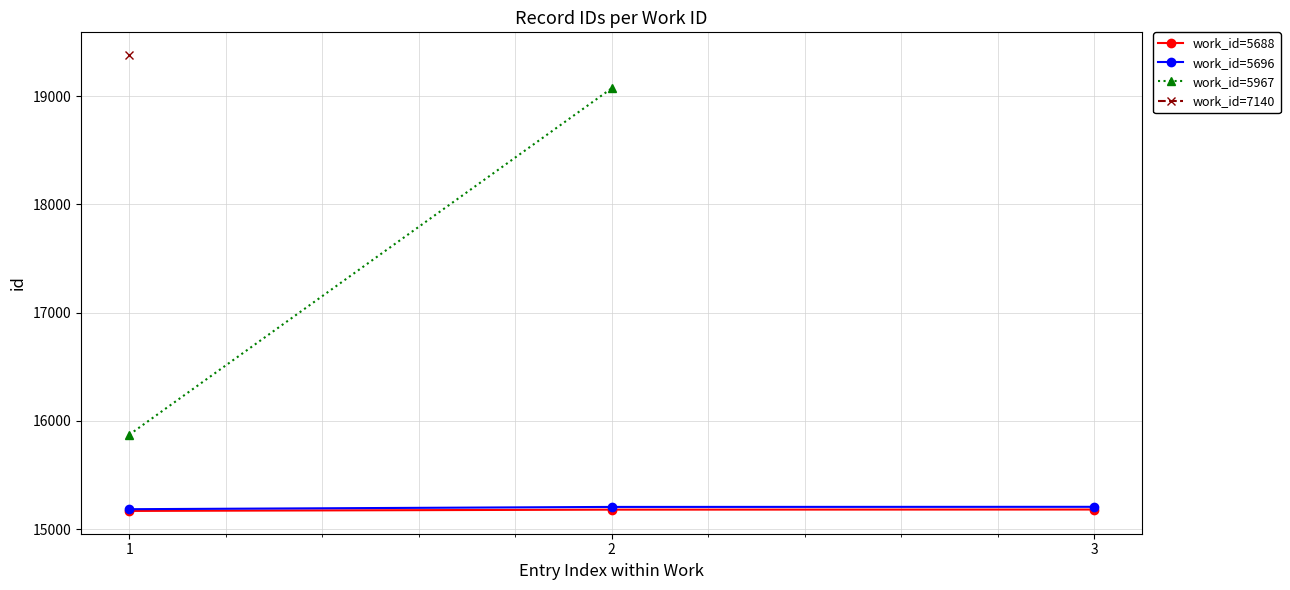

Which has a higher value, 2 or 3?

3